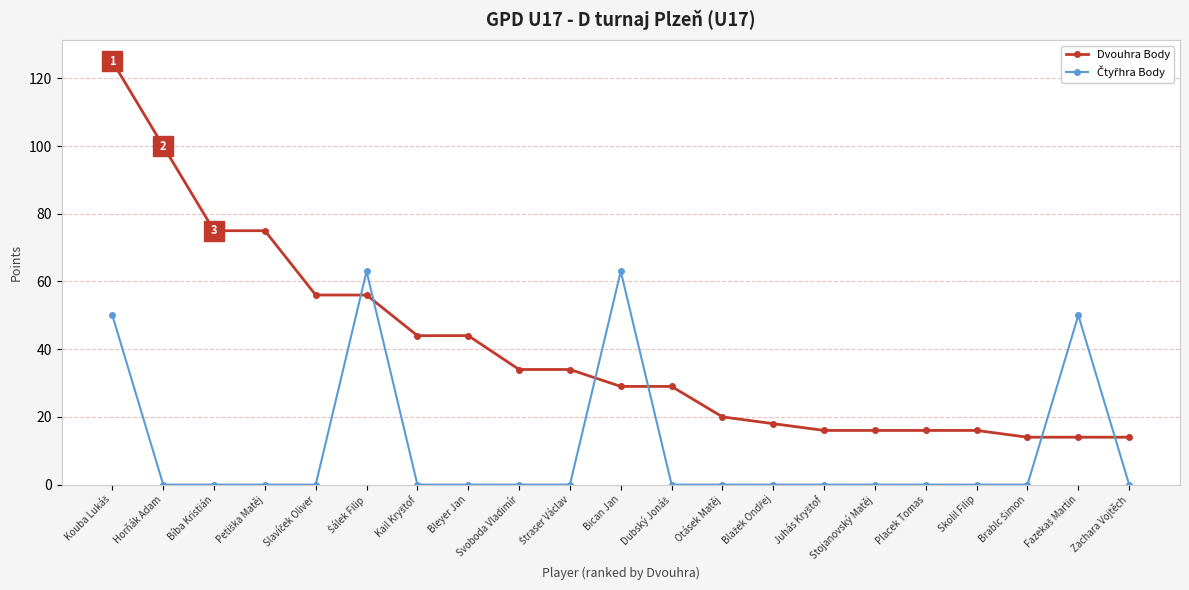

What position from the left is Horňák Adam?

2